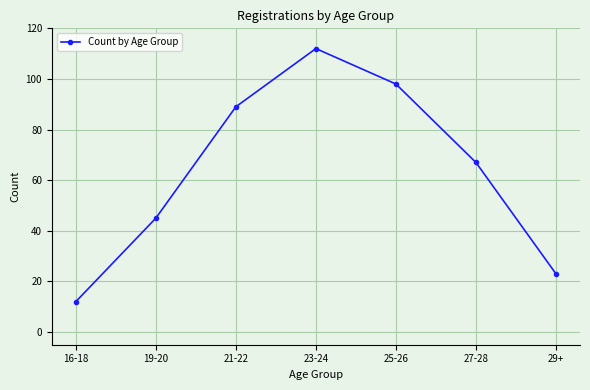

At which category does the data reach its first local peak?

23-24